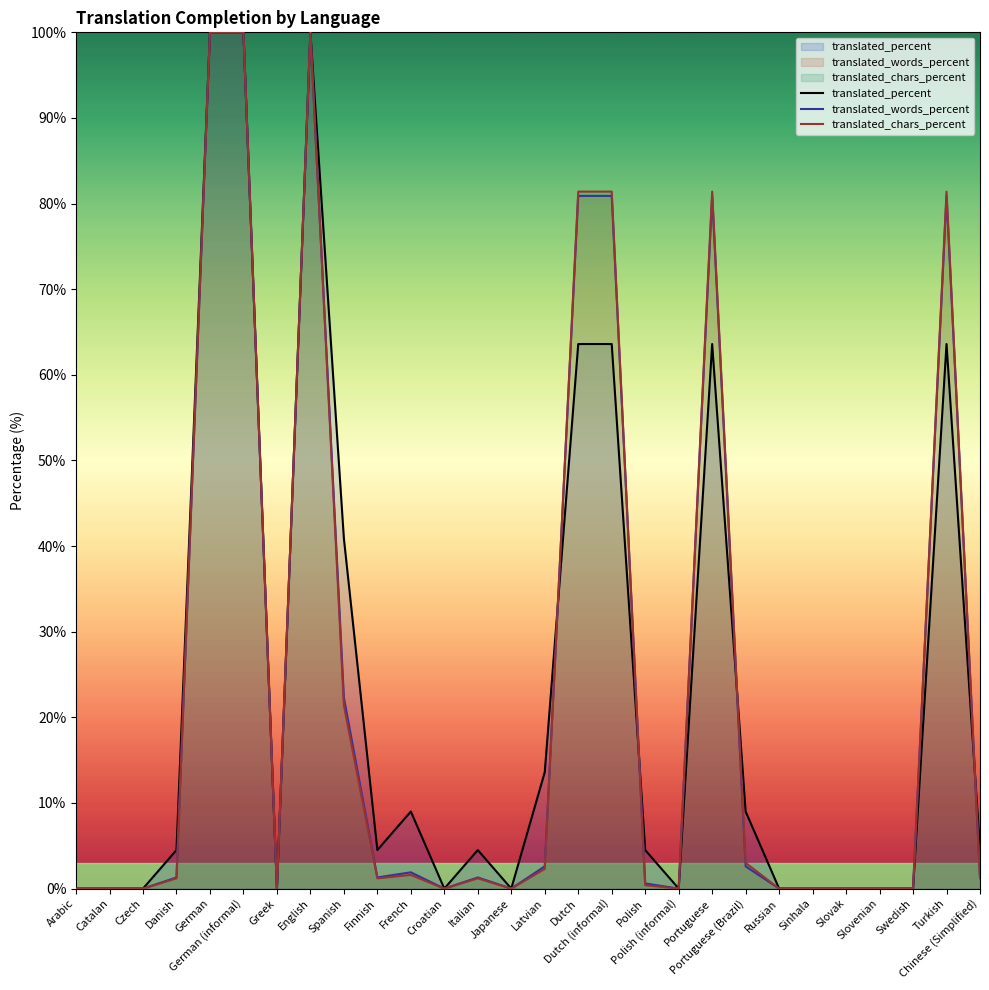

At which label is translated_chars_percent closest to 50?

Spanish